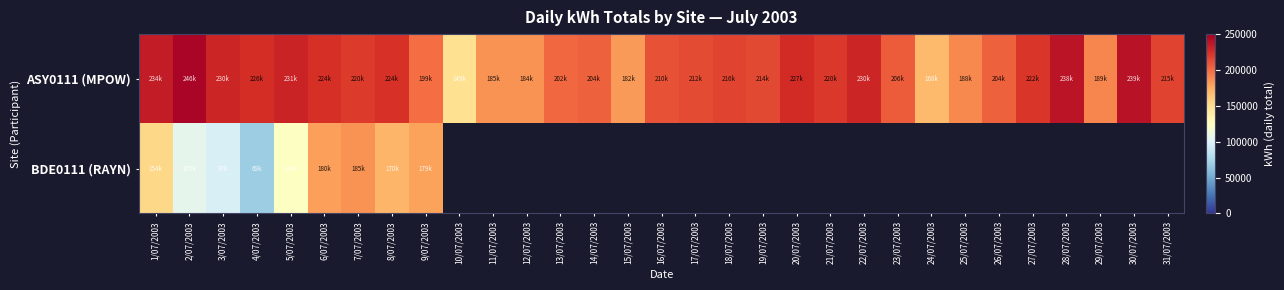

At how many categories does at least one series exceed 135064?

31